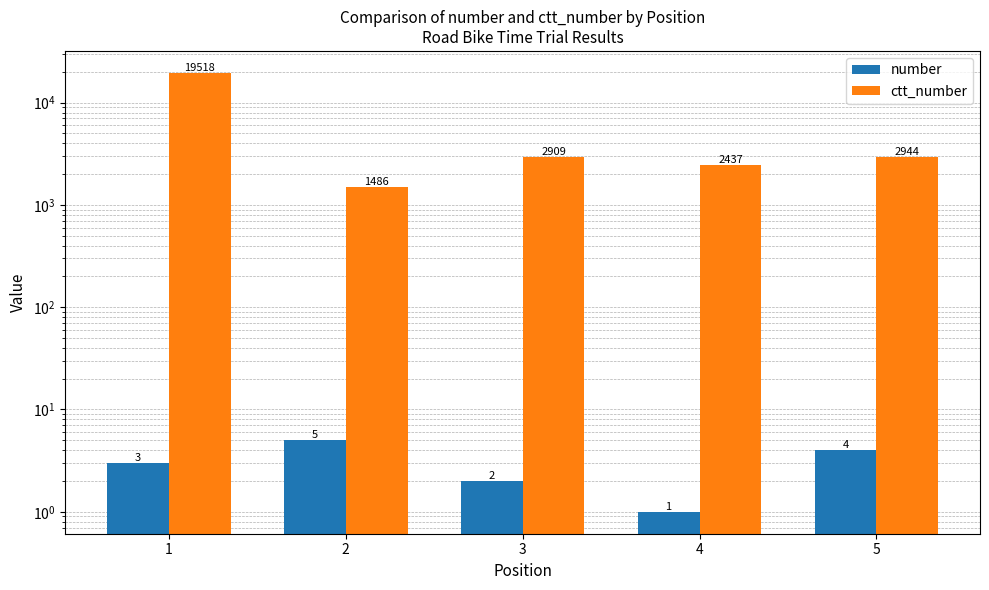

Reading left to right, list all the values displayed in this chart.

number: 1=3	2=5	3=2	4=1	5=4
ctt_number: 1=19518	2=1486	3=2909	4=2437	5=2944